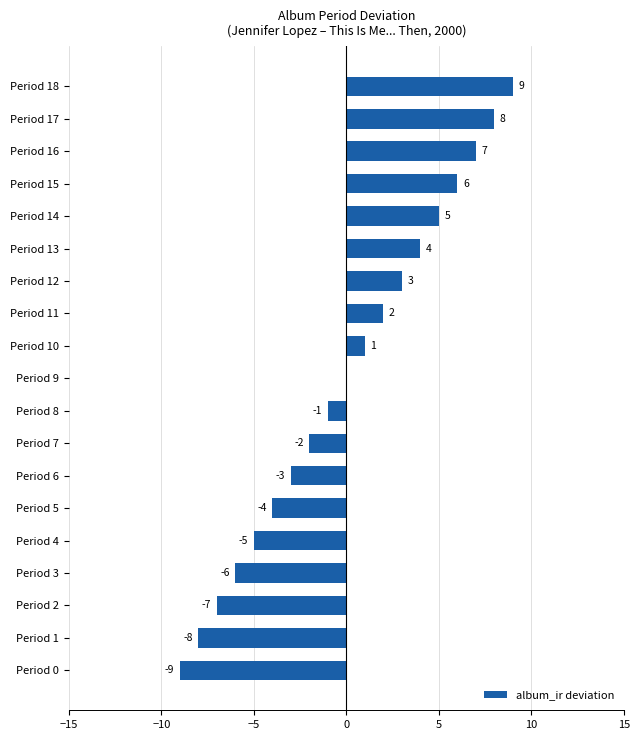

How many series are shown in this chart?

1